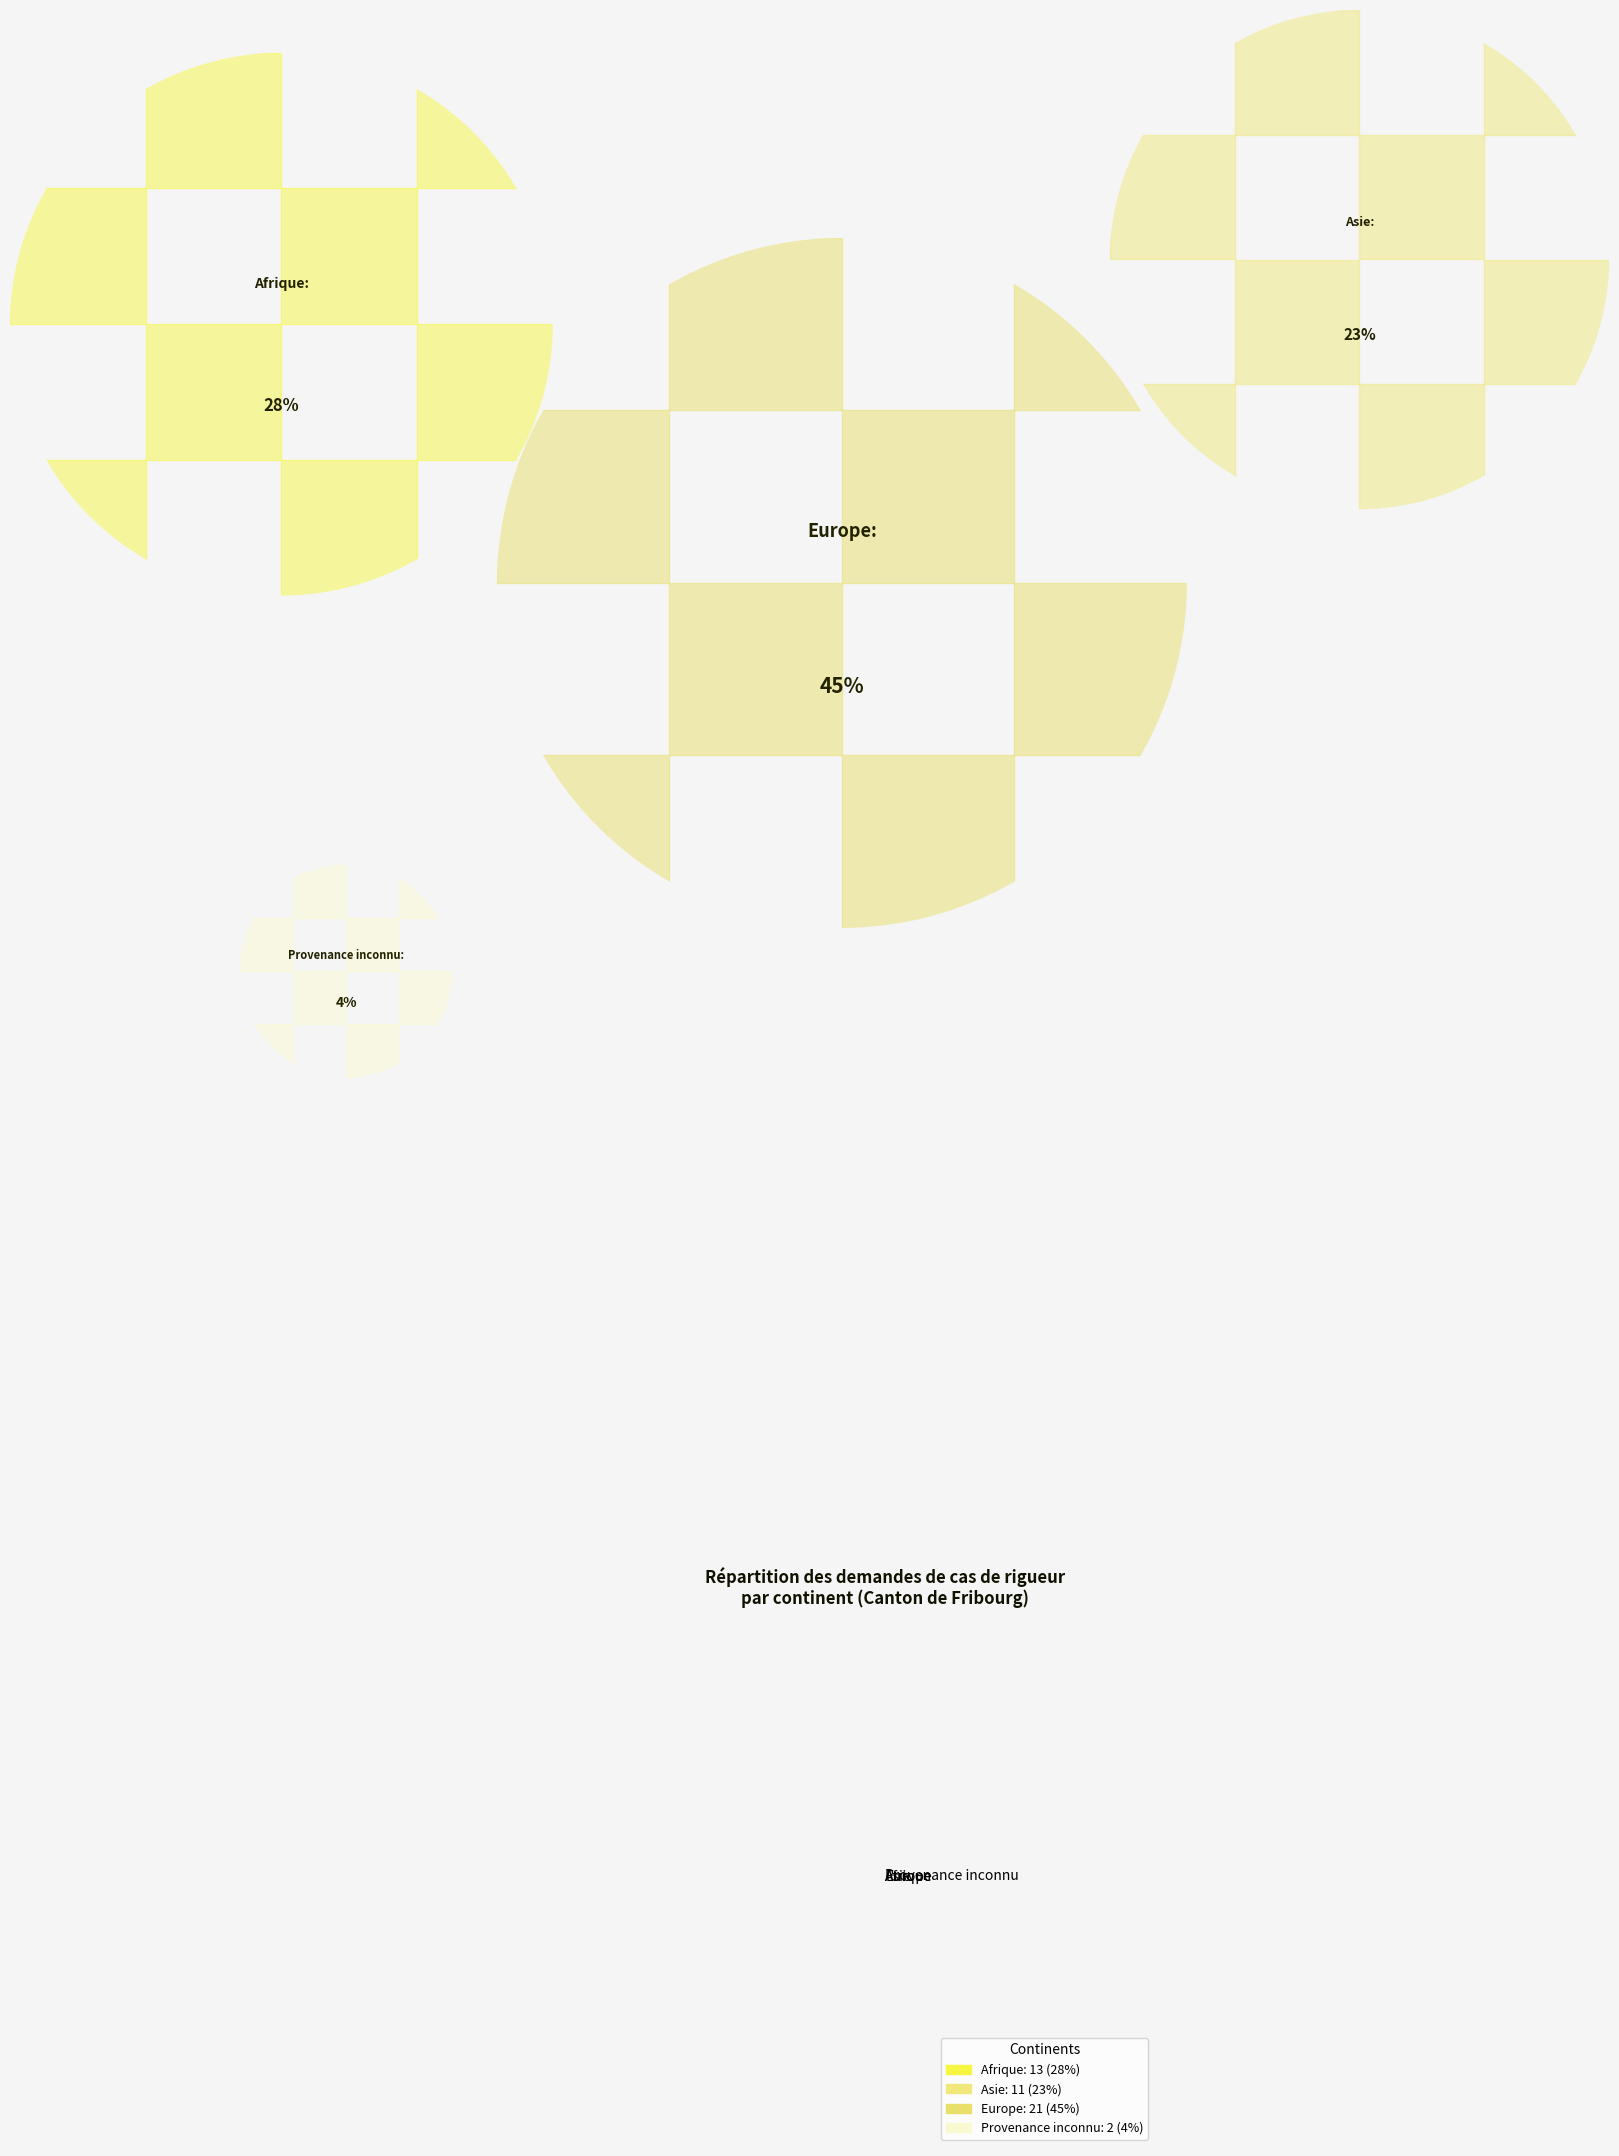

Do Europe and Provenance inconnu together represent more than half of the pie?

No